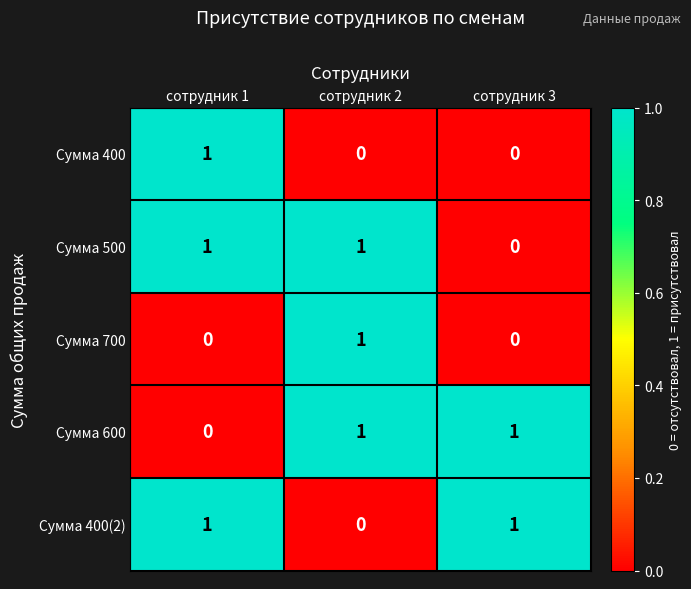

At which label does Сумма 700 reach its peak?

сотрудник 2